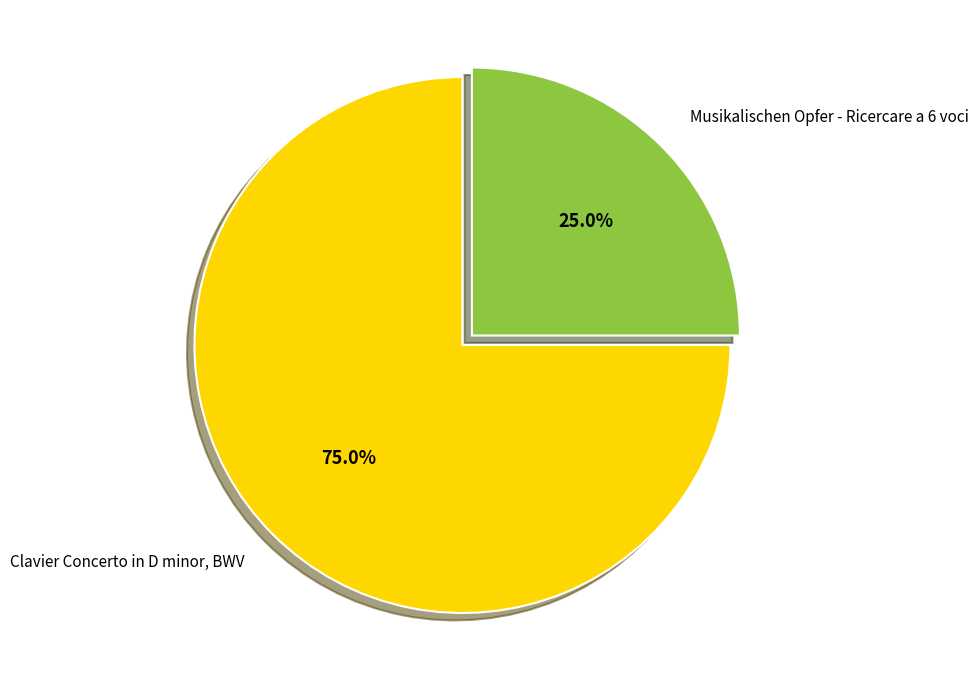

What portion of the pie excludes Musikalischen Opfer - Ricercare a 6 voci?

75.0%